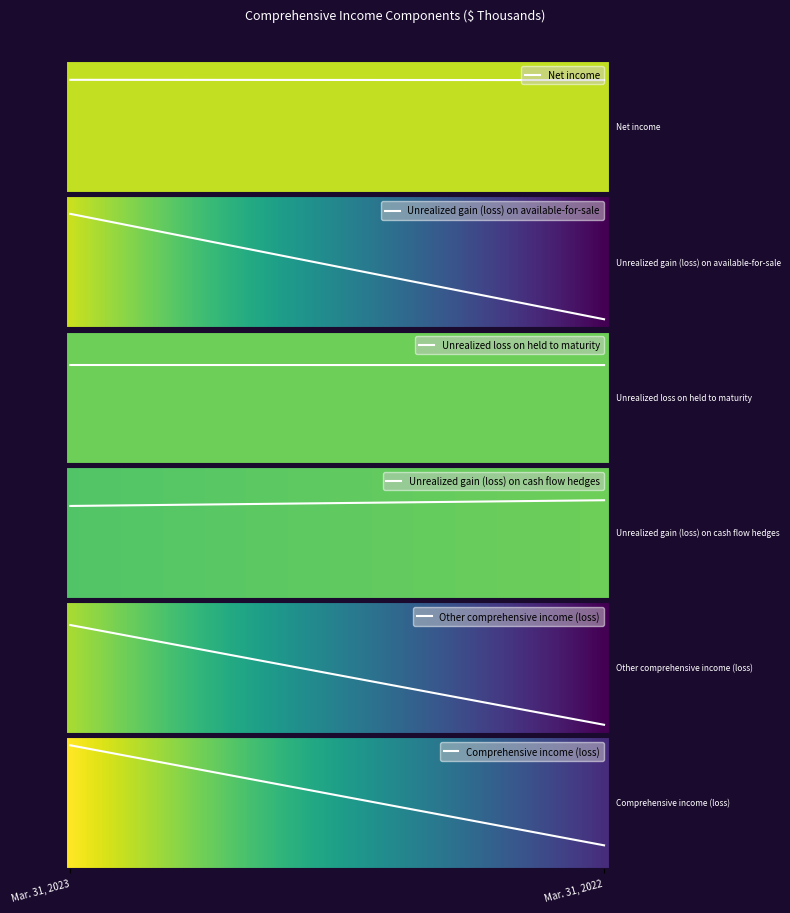

Count the Other comprehensive income (loss) values in the range -33786 to 3919.

2